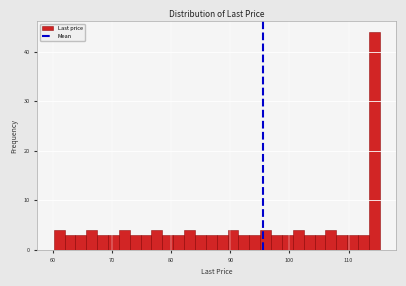

Around what value on the x-axis is the tallest bar? Give the approximate position of its centre, as read against the axis.

114